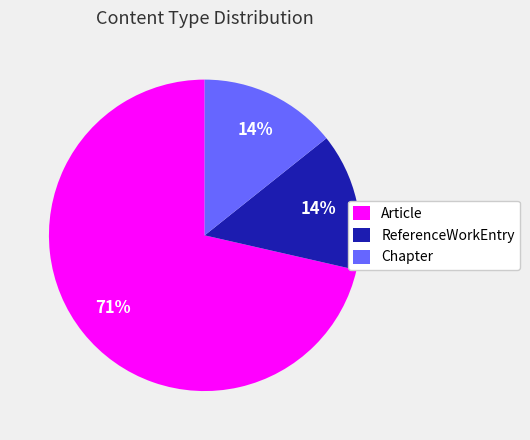

What is the largest slice in the pie chart?

Article